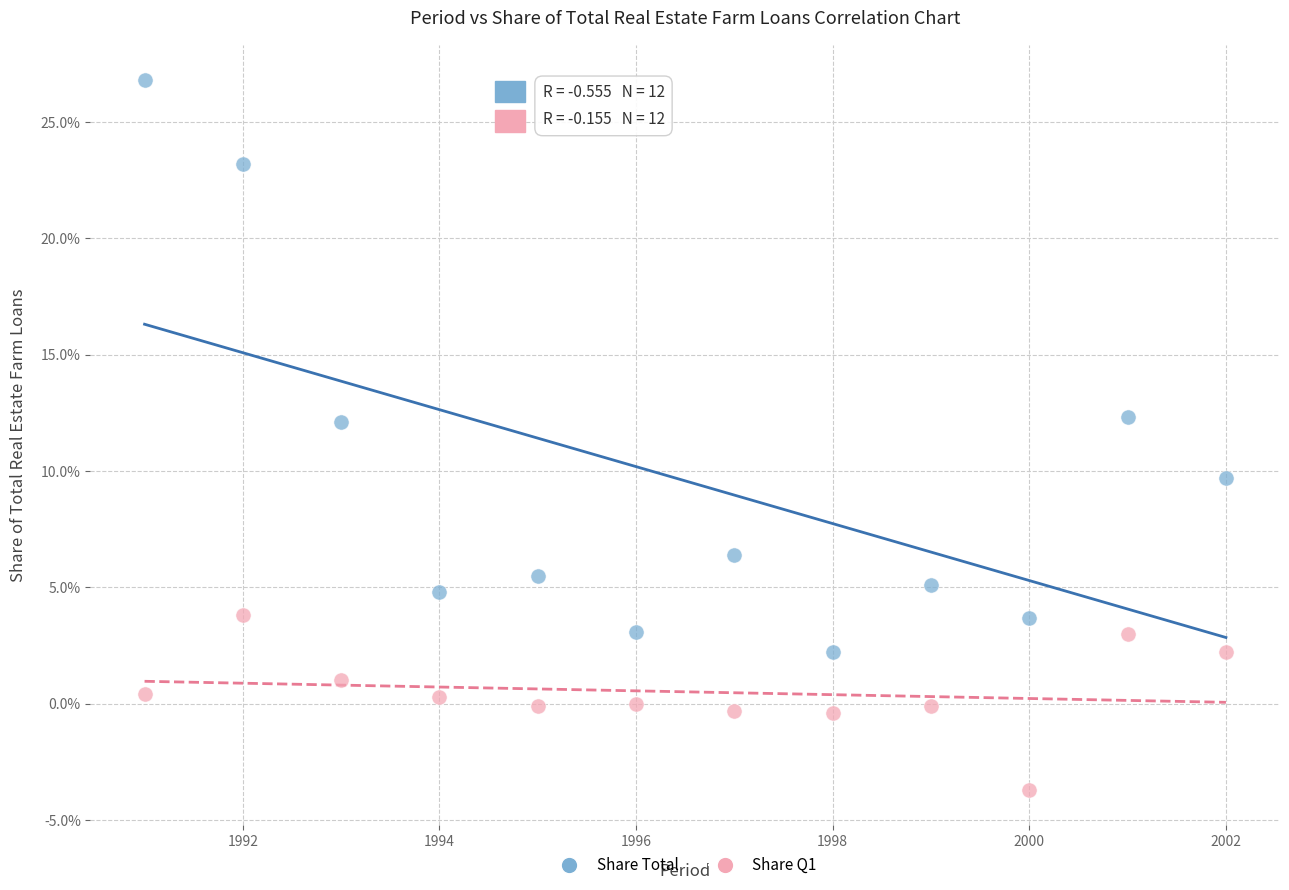

Which series has the widest spread of Y values?

Share Total